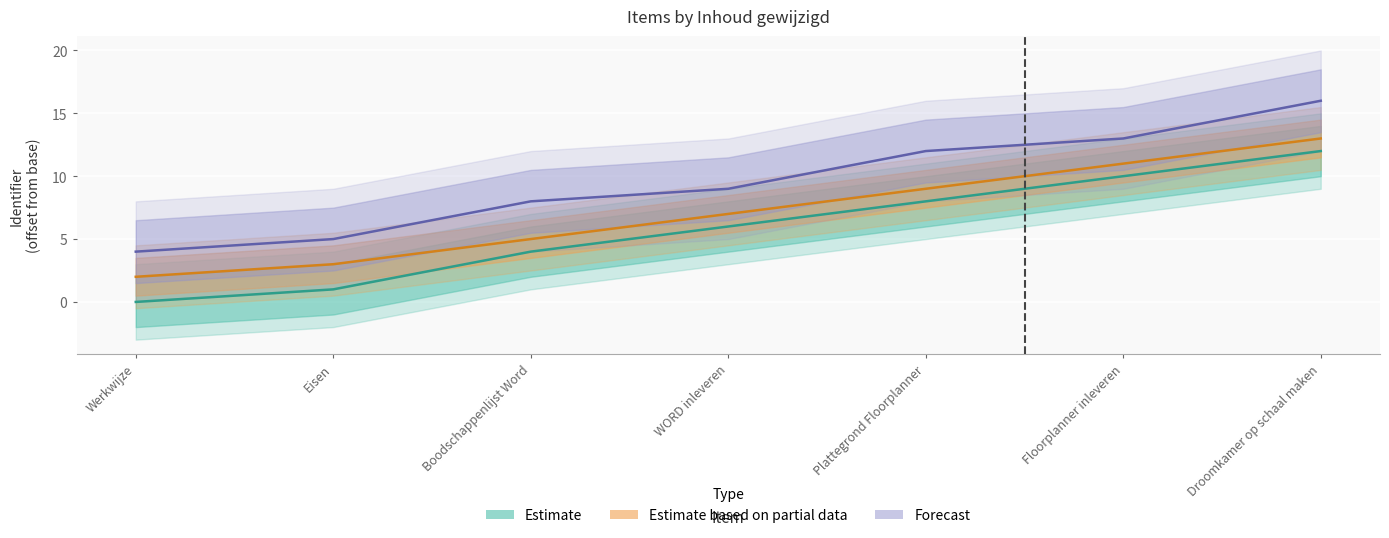

True or false: Estimate and Forecast cross at least once.

False